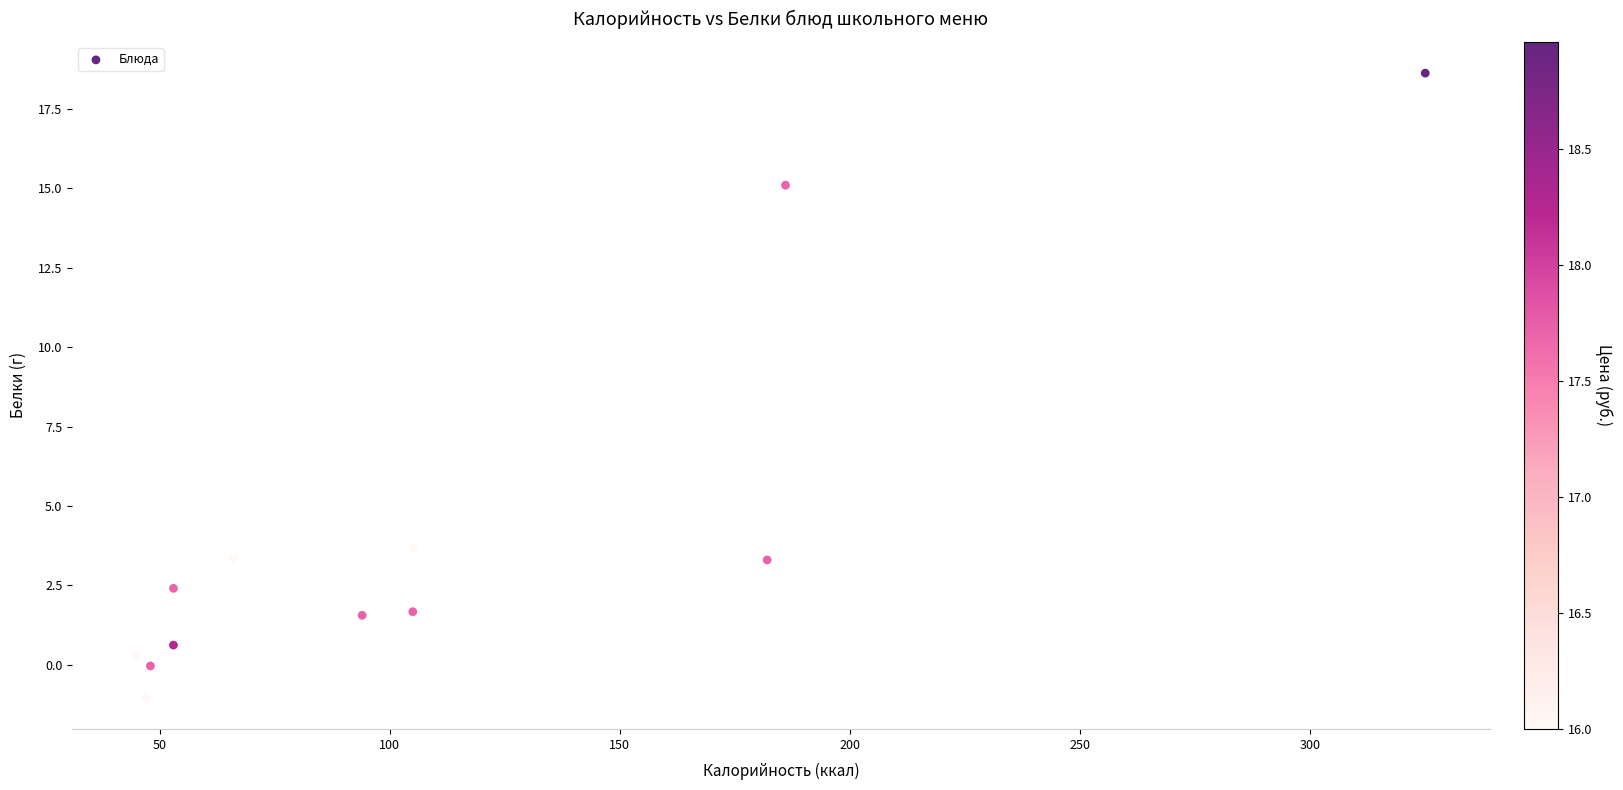

What is the range of X values (max minus min)?

280.0